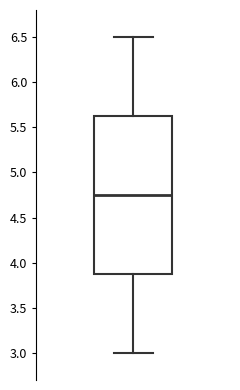

Where is the upper edge of the box on the y-axis? The values are not printed on the chart, so give them approximately, as read against the axis.

5.65